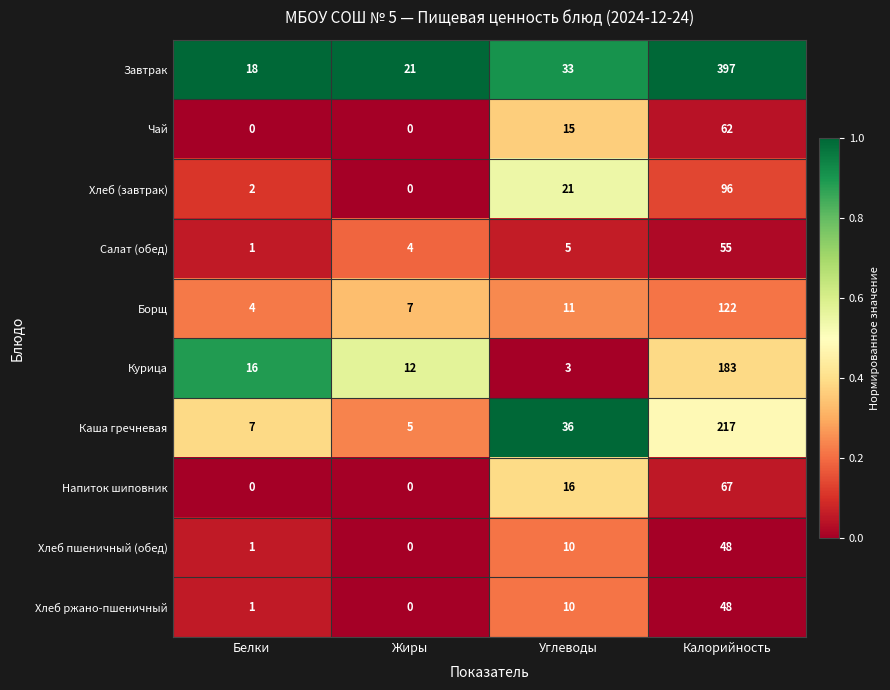

What is the total value across all series at Белки?

50